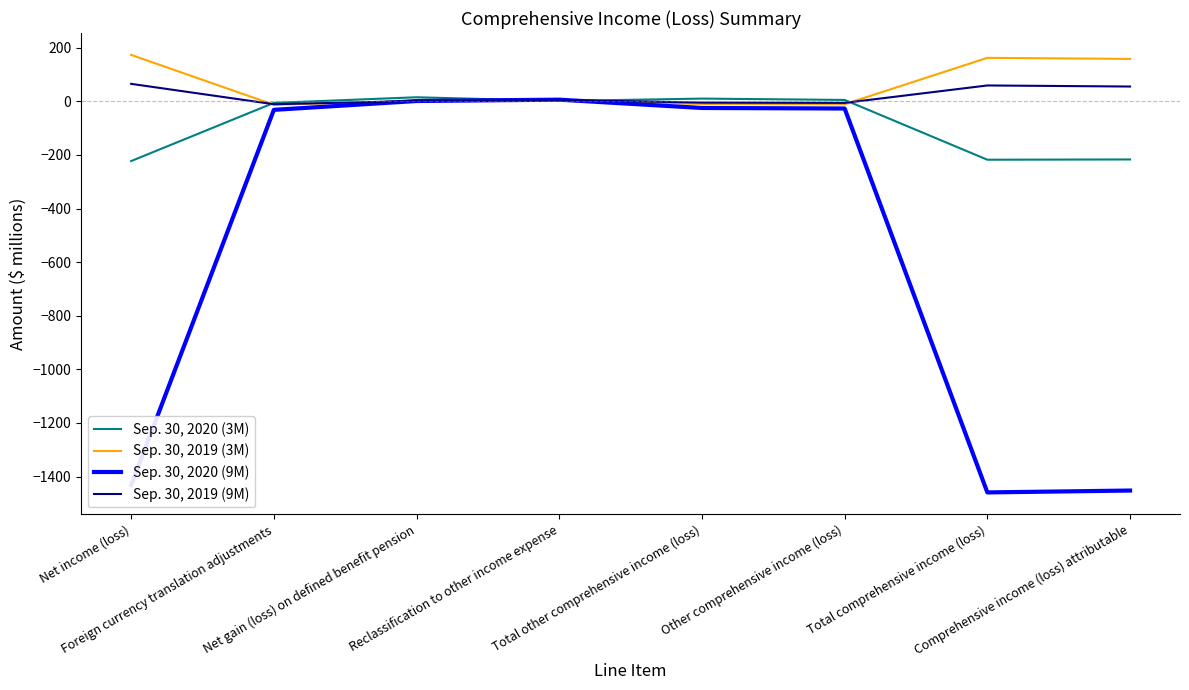

What is the greatest value displayed?

173